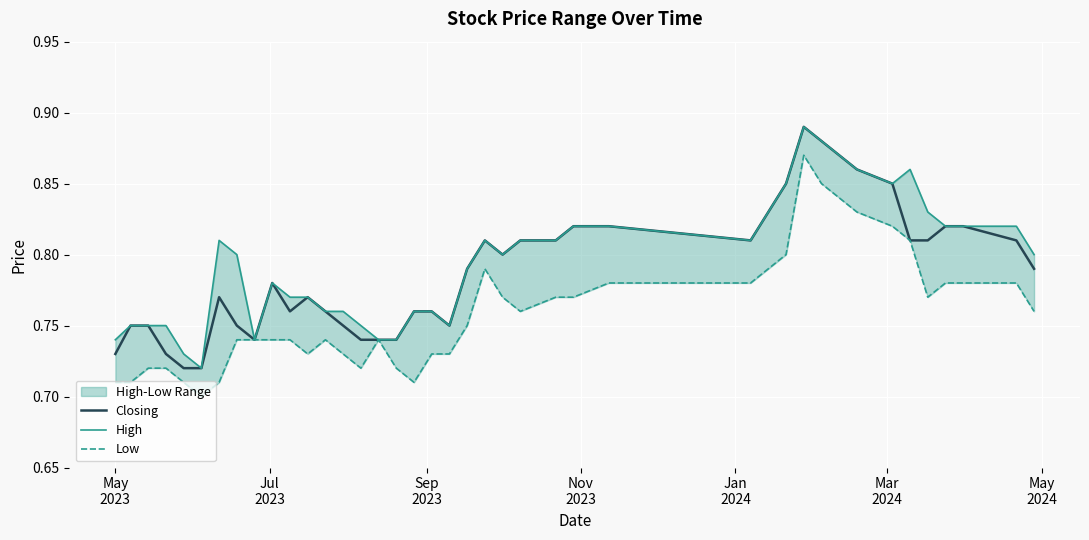

True or false: High and Low cross at least once.

False